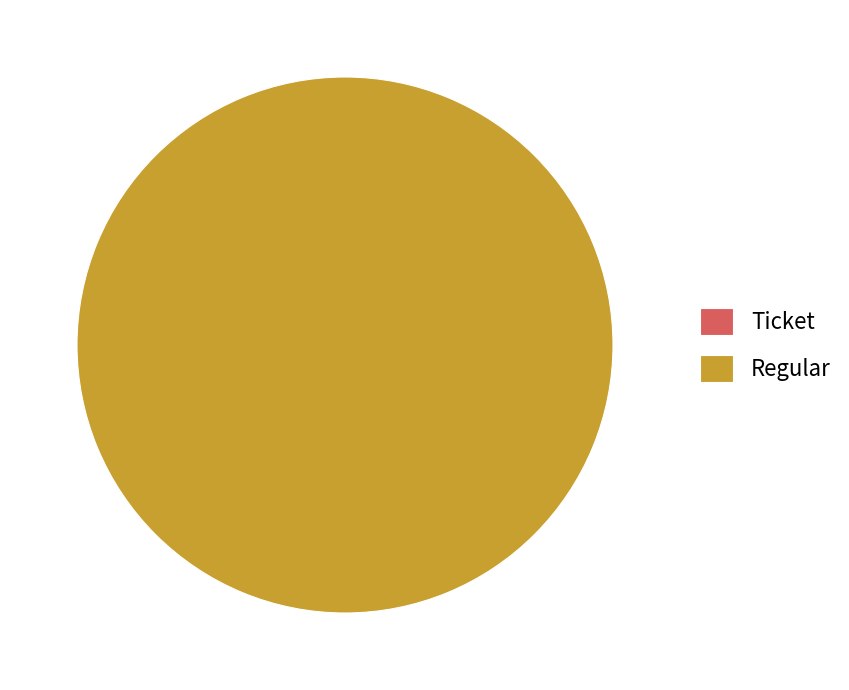

Does Ticket (io_index=0) account for over 50% of the chart?

No